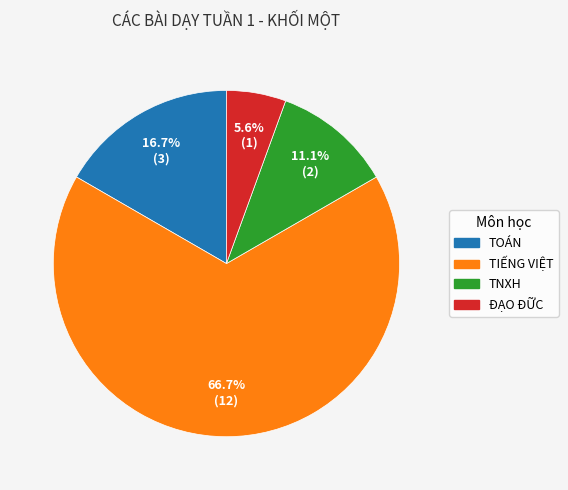

True or false: ĐẠO ĐỮC accounts for 6% of the total.

True